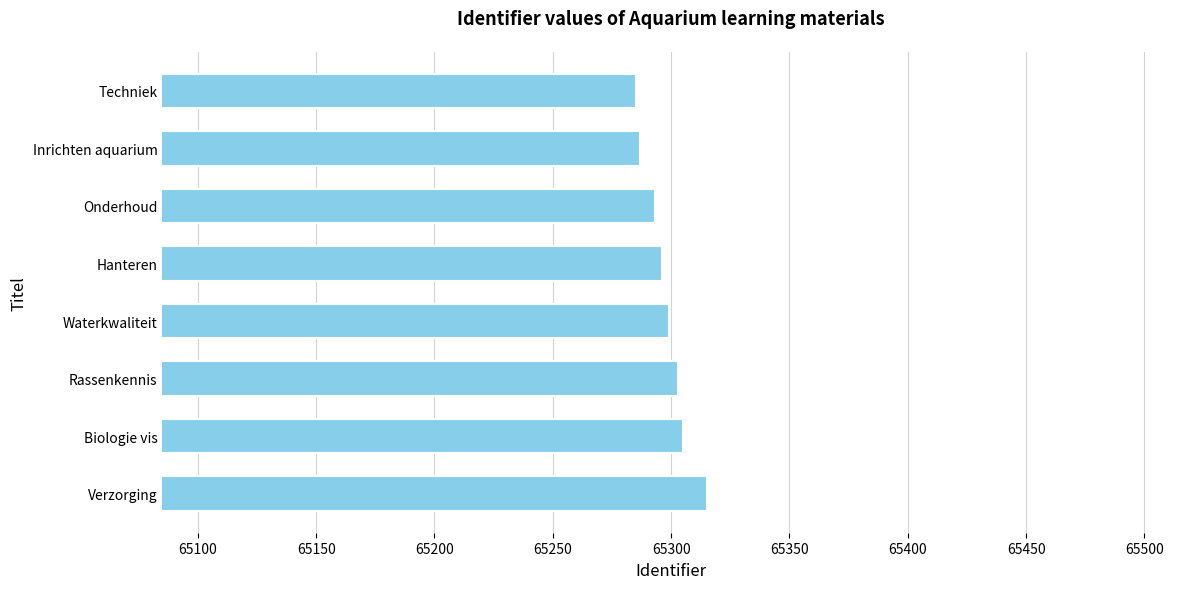

Reading bottom to top, list all the values displayed in this chart.

65315	65305	65303	65299	65296	65293	65287	65285